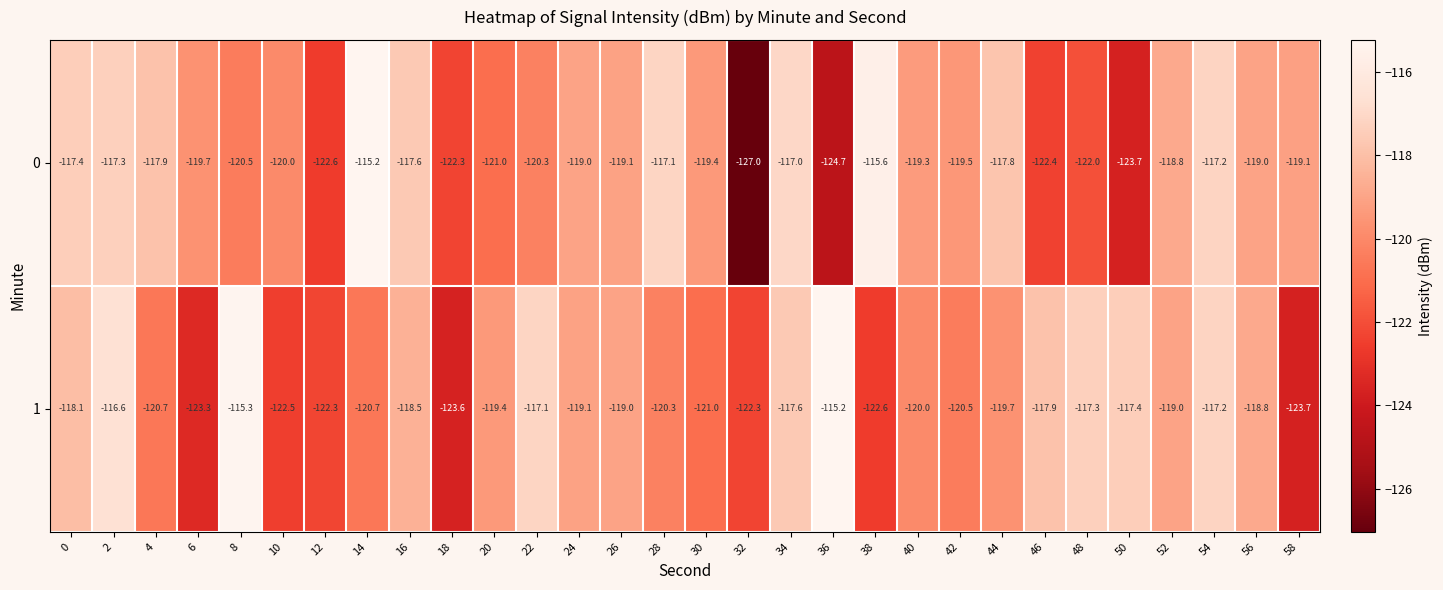

Between 10 and 44, which series saw the biggest shift?

1